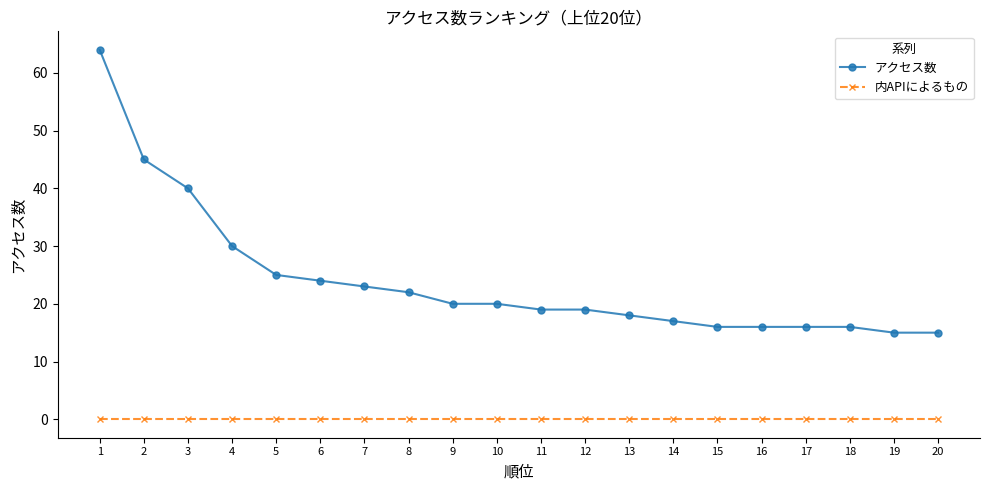

At which category is the sum across all series the highest?

1